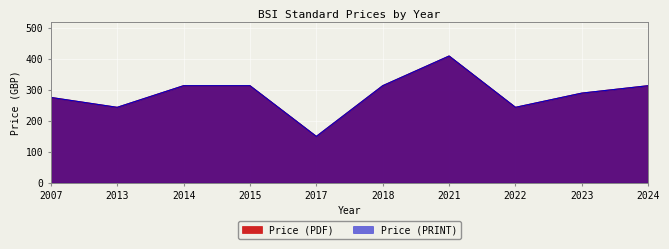

At how many categories does at least one series exceed 230?

9